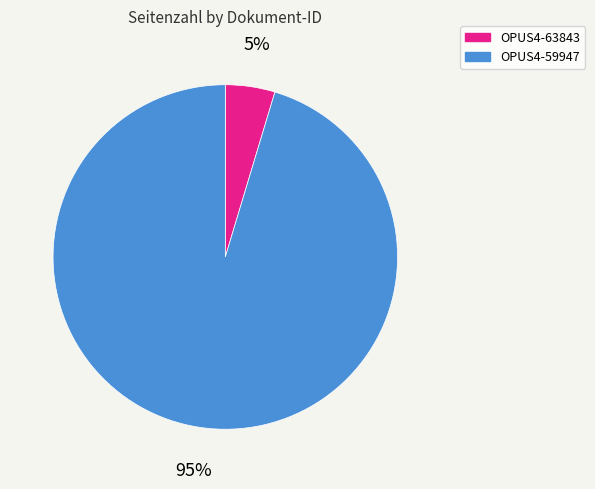

True or false: OPUS4-63843 accounts for 5% of the total.

True